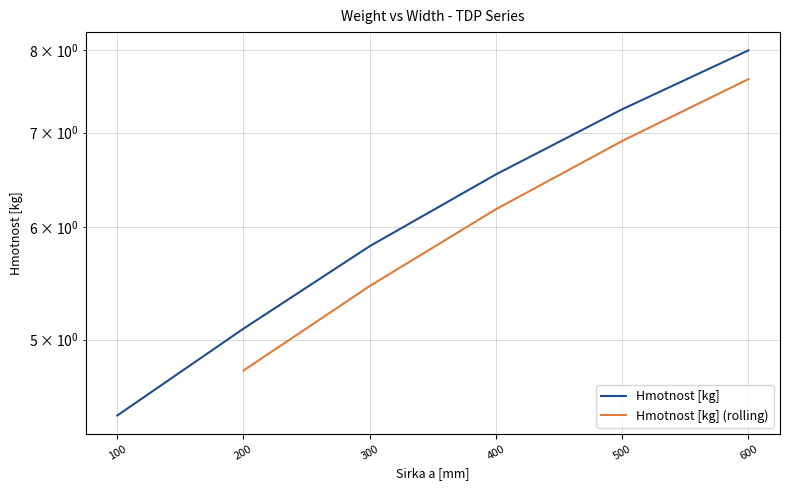

Between 500 and 100, which is larger?

500